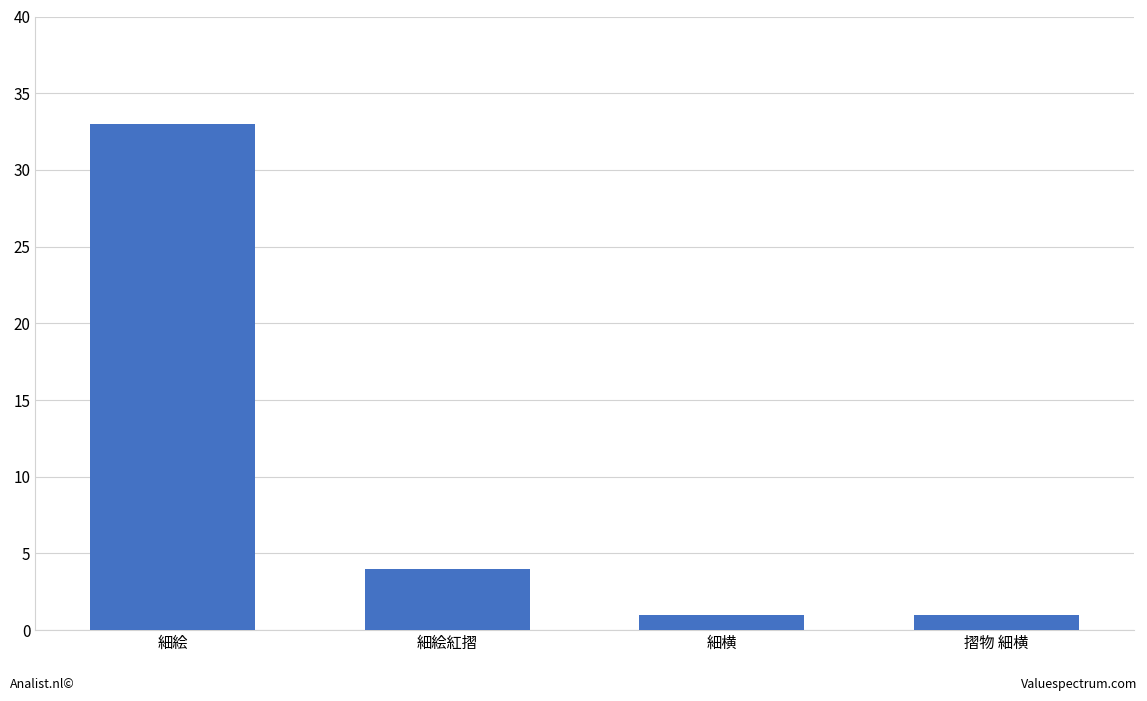

What is the label of the 3rd bar from the left?

細横